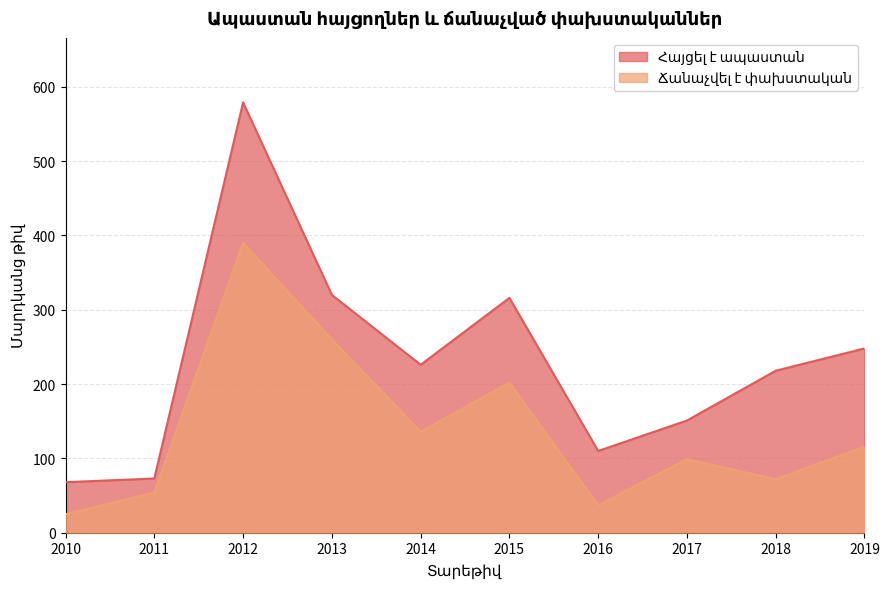

What is the sum of the Ճանաչվել է փախստական values at 2014 and 2010?

161